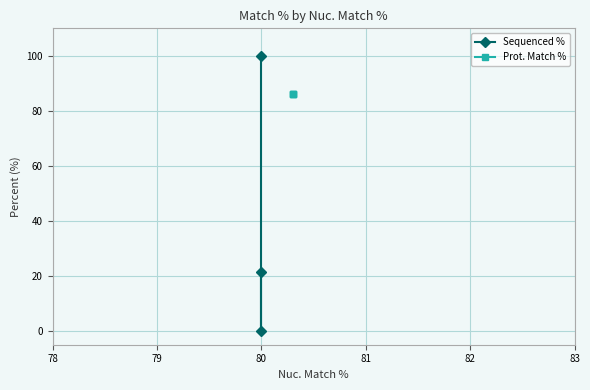

The value of Sequenced % at 80 is 9.0. True or false?

False